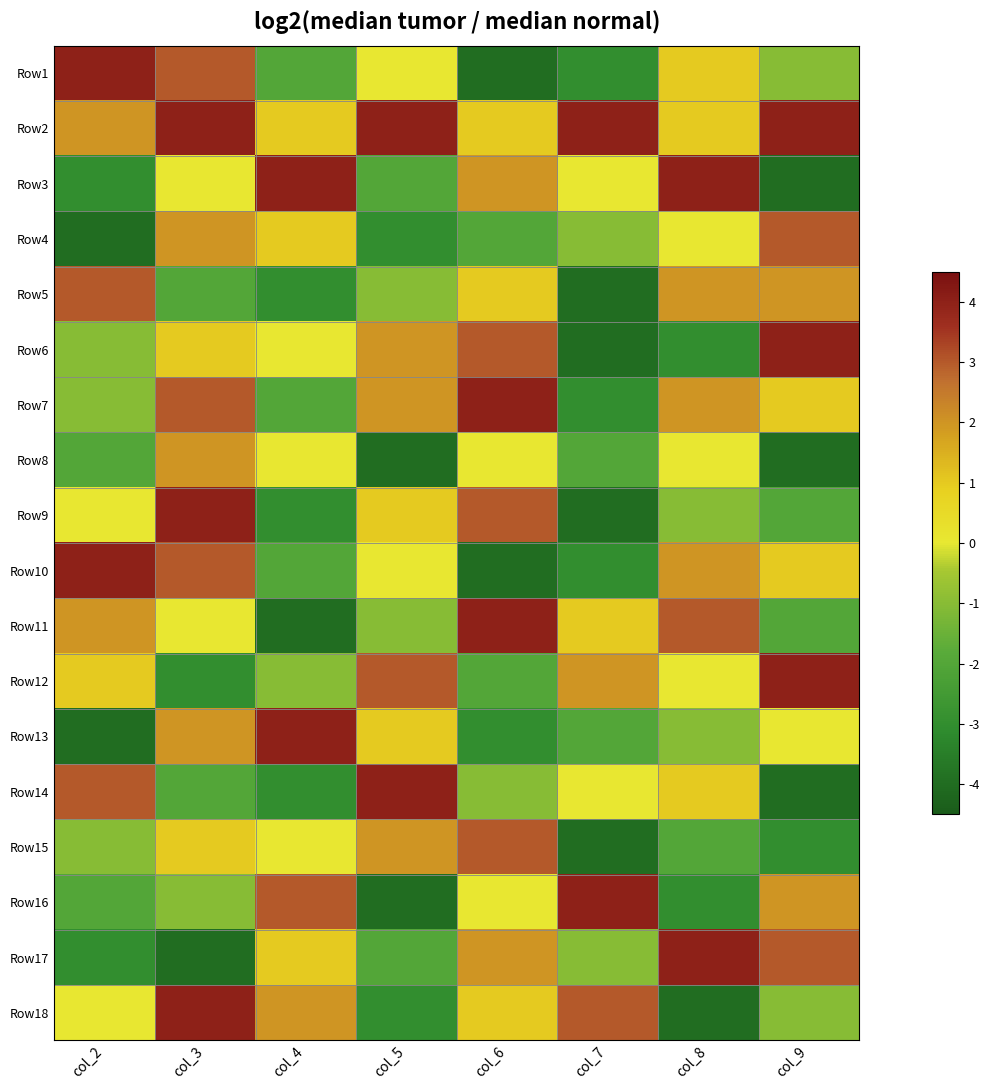

Which has a higher value, col_6 or col_2?

col_2